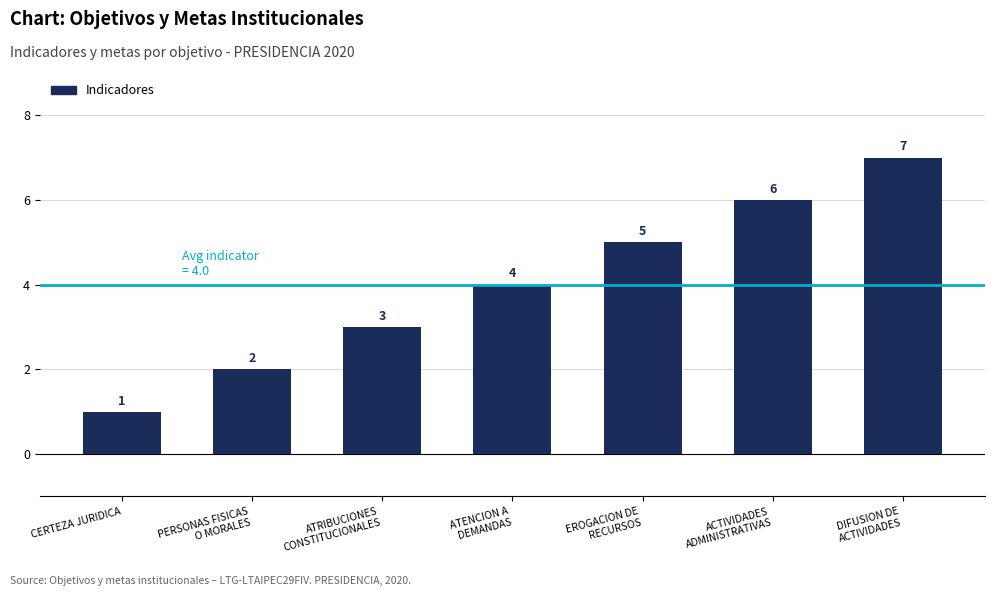

Which category has the highest value across all series?

DIFUSION DE
ACTIVIDADES